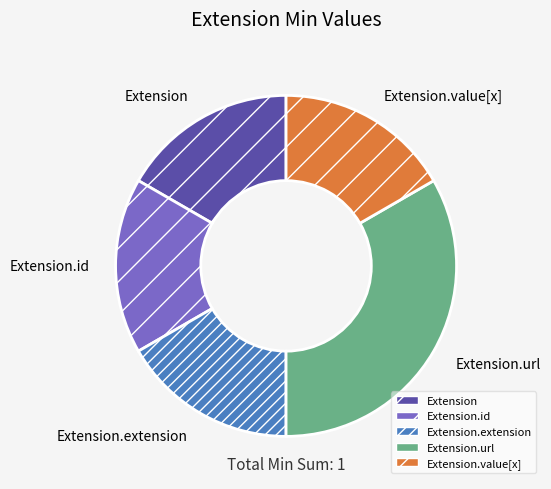

Is it true that Extension is 8% of the pie?

False